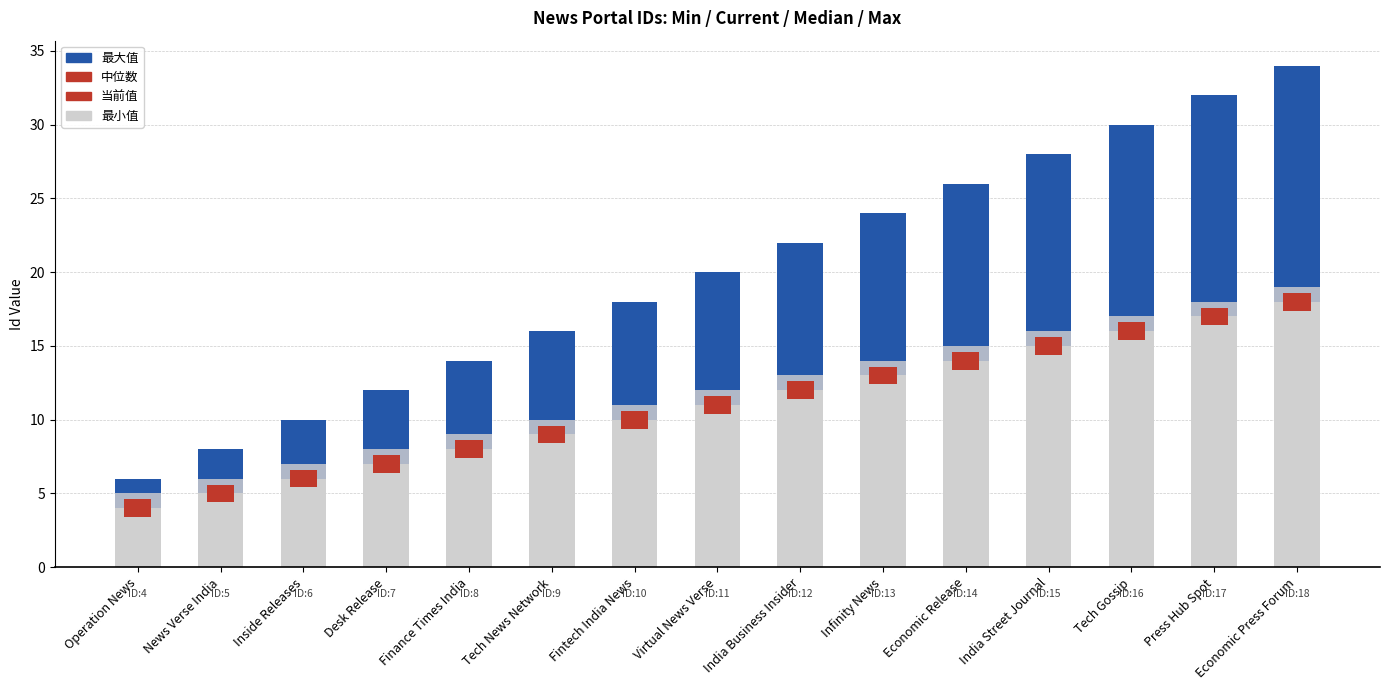

Reading right to left, list all the values displayed in this chart.

最小值: 18	17	16	15	14	13	12	11	10	9	8	7	6	5	4
中位数: 1	1	1	1	1	1	1	1	1	1	1	1	1	1	1
最大值: 15	14	13	12	11	10	9	8	7	6	5	4	3	2	1